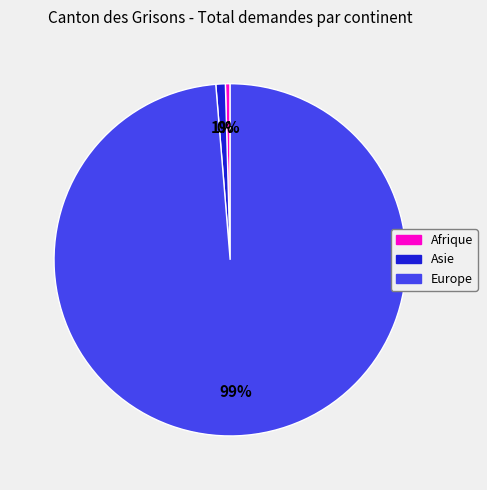

Which category has the biggest portion of the pie?

Europe